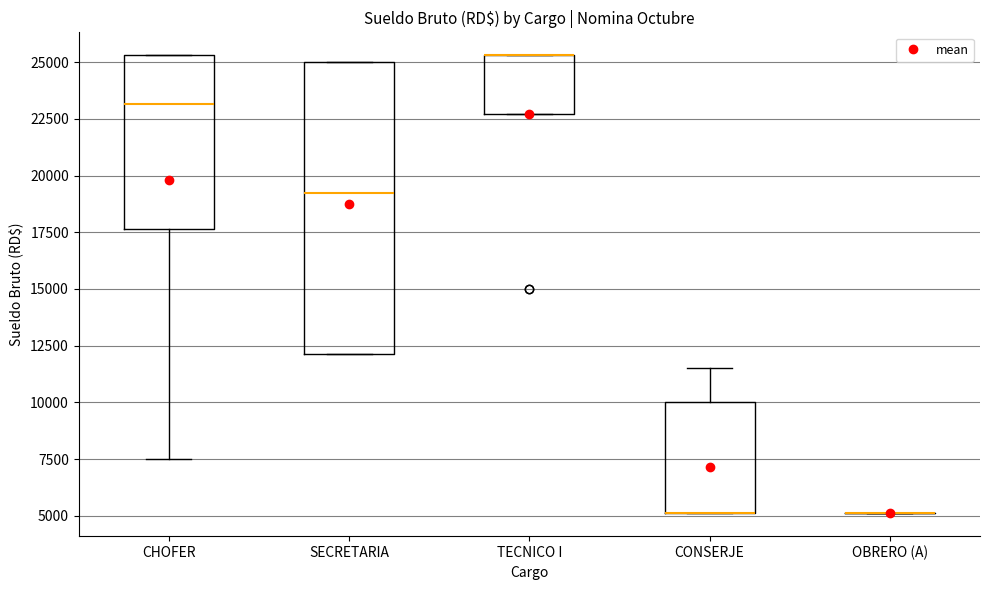

Which box is the tallest, from its lower edge to its upper edge?

SECRETARIA